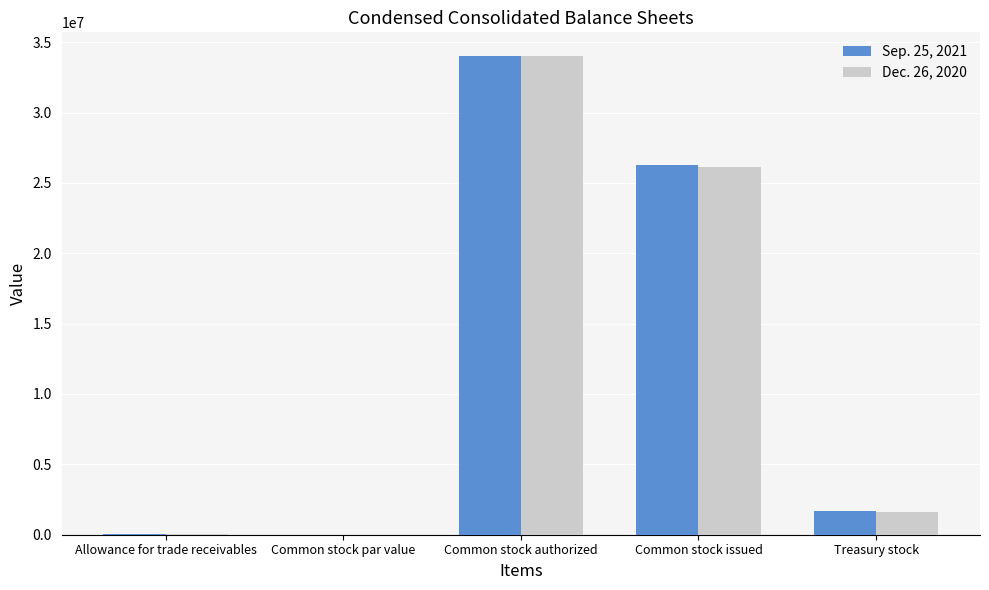

Is it true that Sep. 25, 2021 equals 1664571.0 at Treasury stock?

True